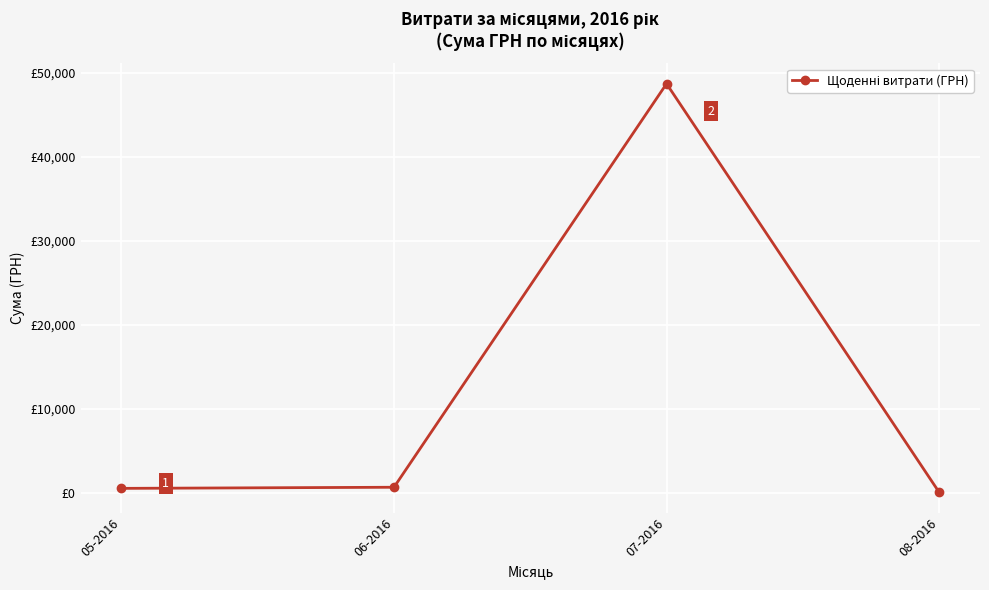

Between 08-2016 and 07-2016, which is larger?

07-2016